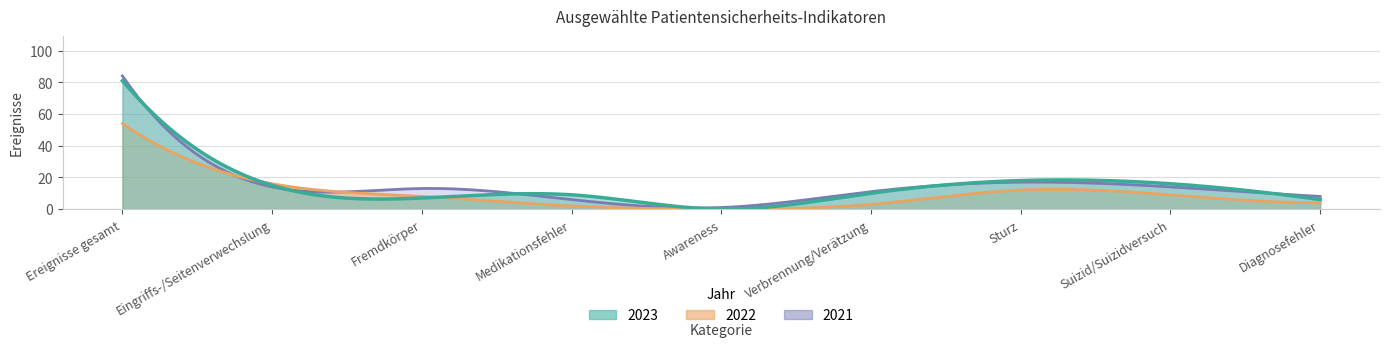

How many values in the 2023 series are below 10?

4